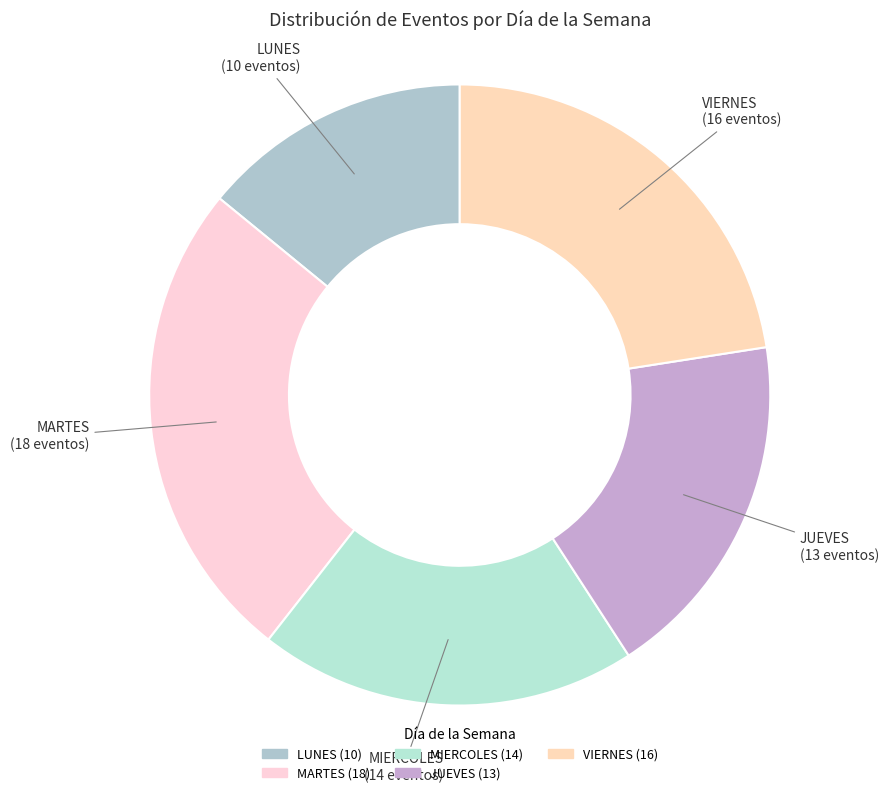

Rank the categories by value from highest to lowest.

MARTES, VIERNES, MIERCOLES, JUEVES, LUNES